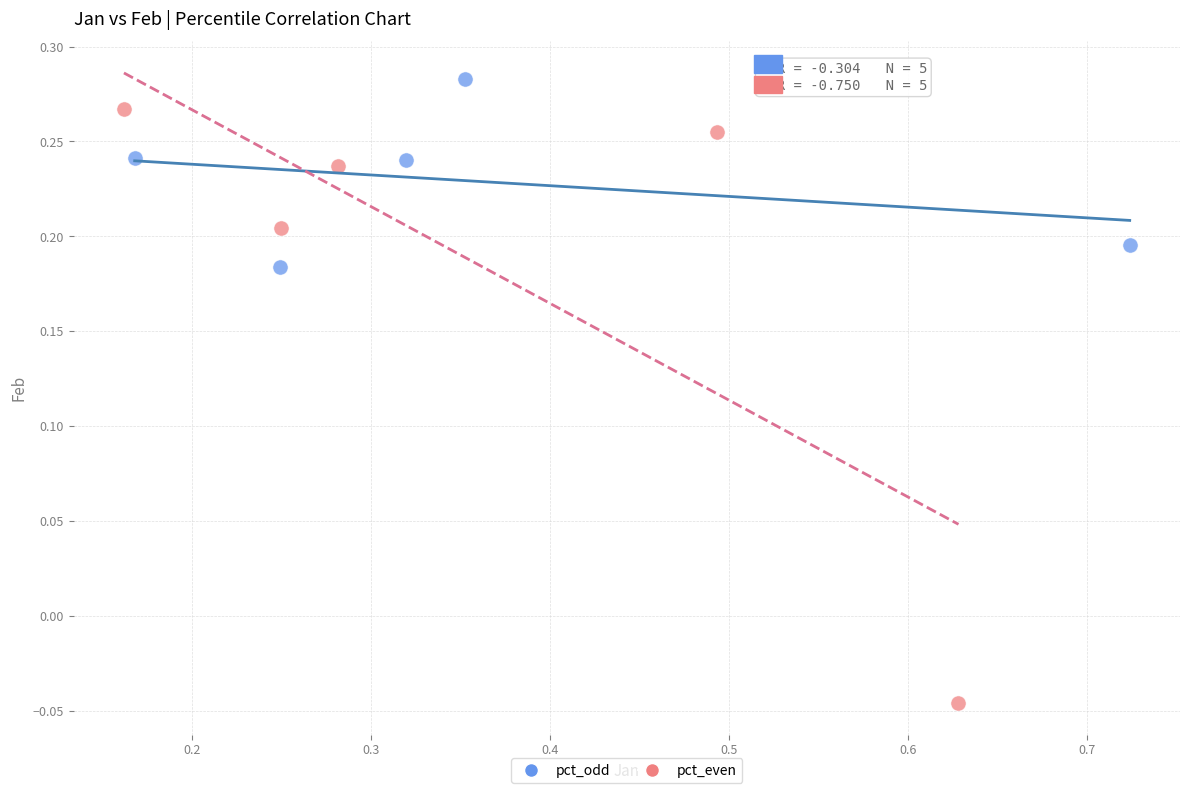

Which series contains the highest Y value?

pct_odd